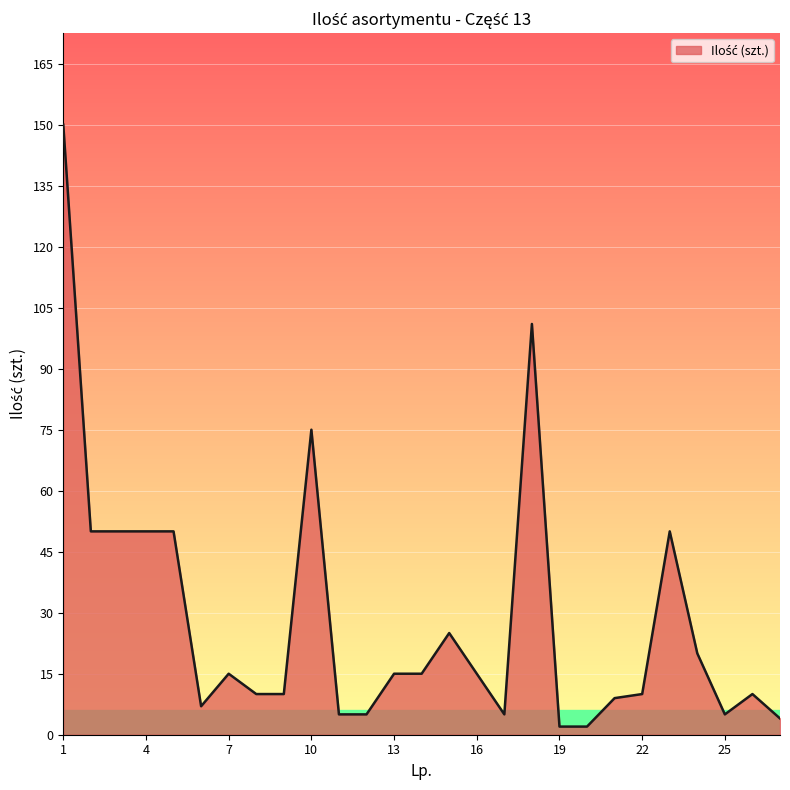

What is the greatest value displayed?

150